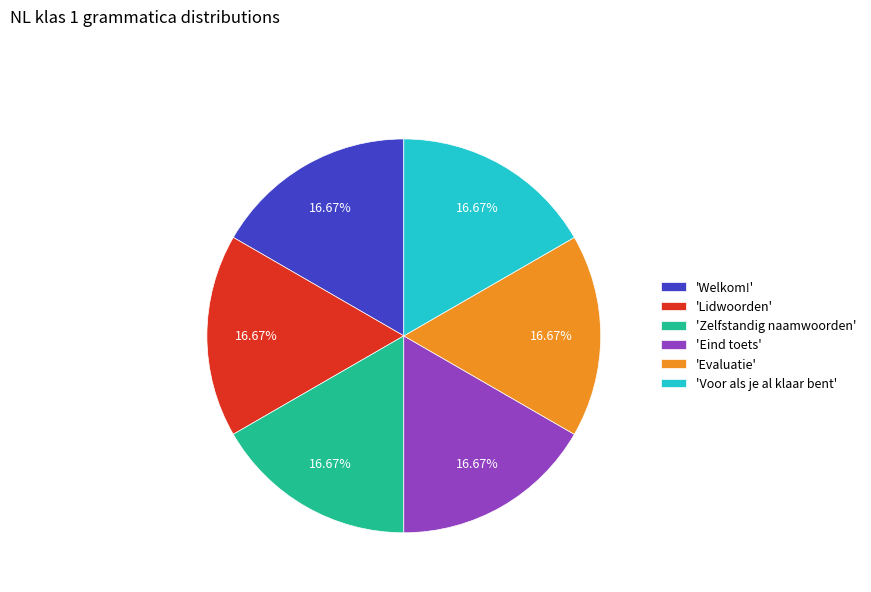

Combined, do 'Eind toets' and 'Voor als je al klaar bent' account for over 50%?

No